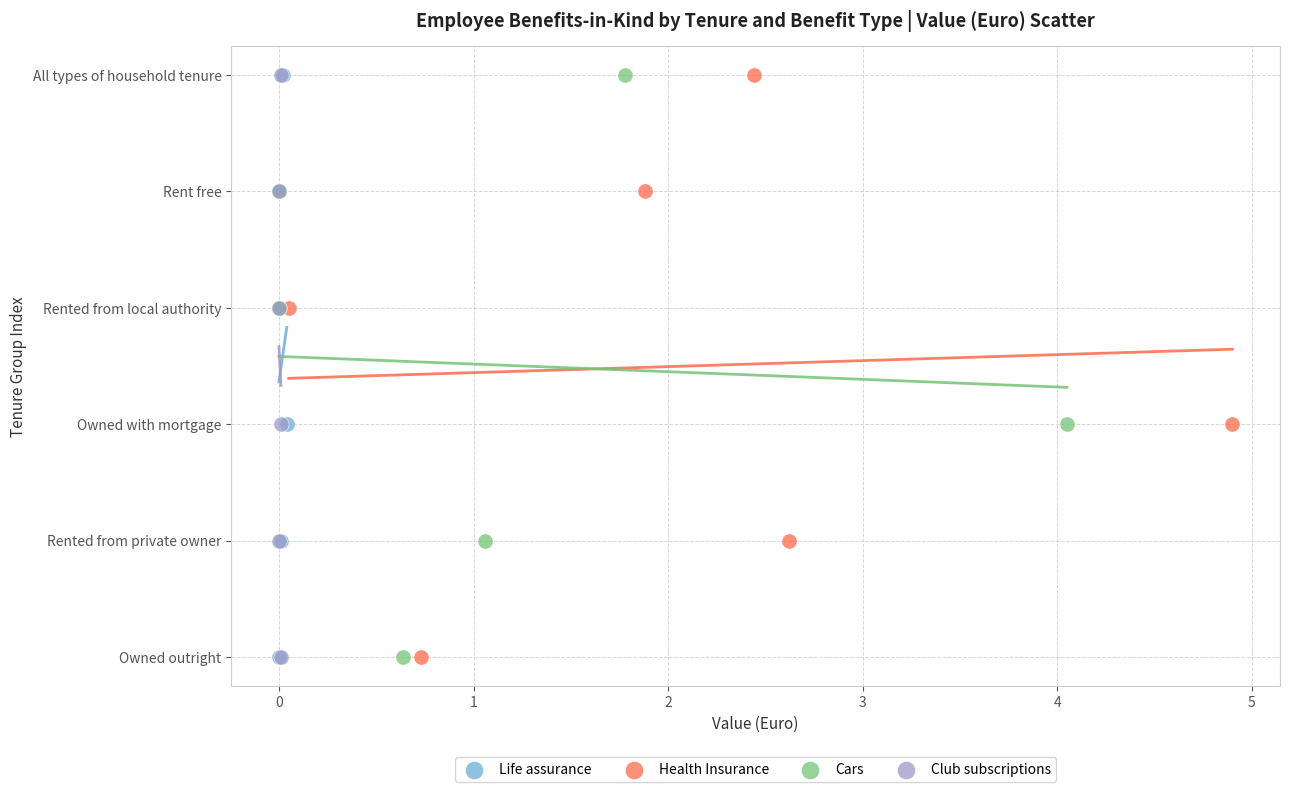

What are all the series names shown in the legend?

Life assurance, Health Insurance, Cars, Club subscriptions